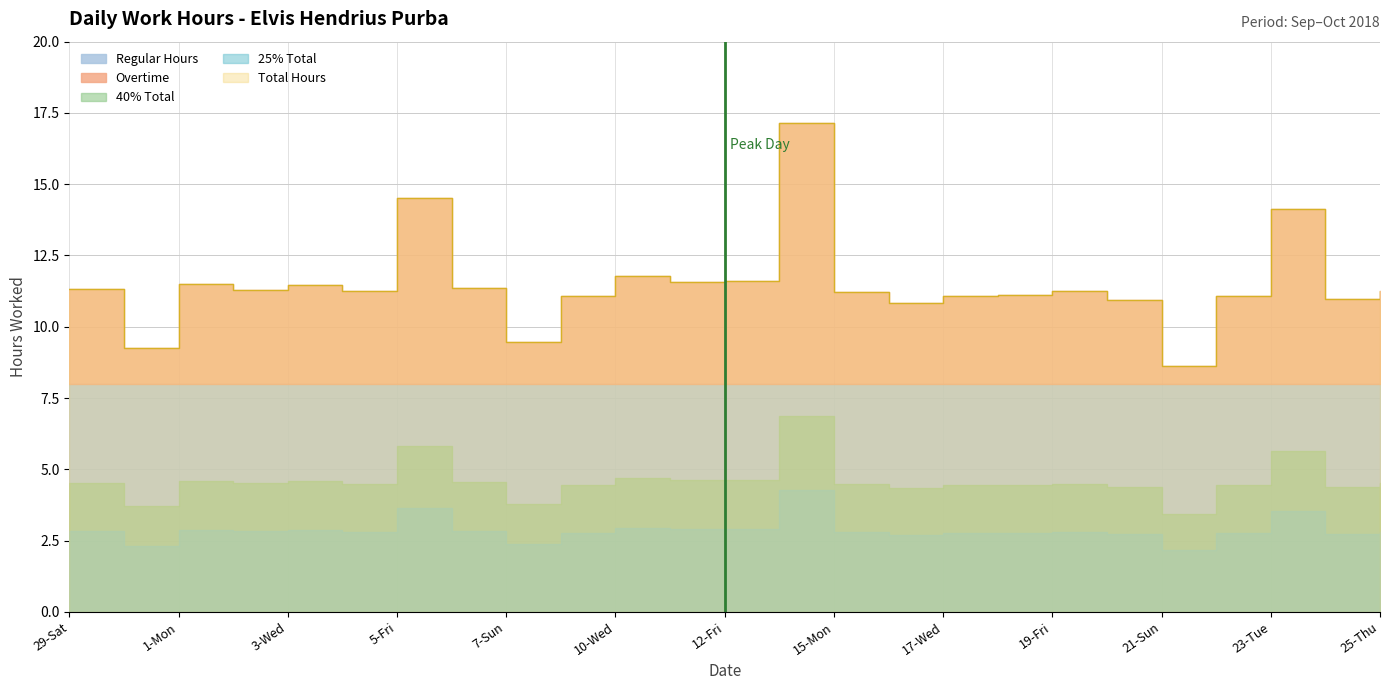

At which category does the chart reach its peak across all series?

13-Sat